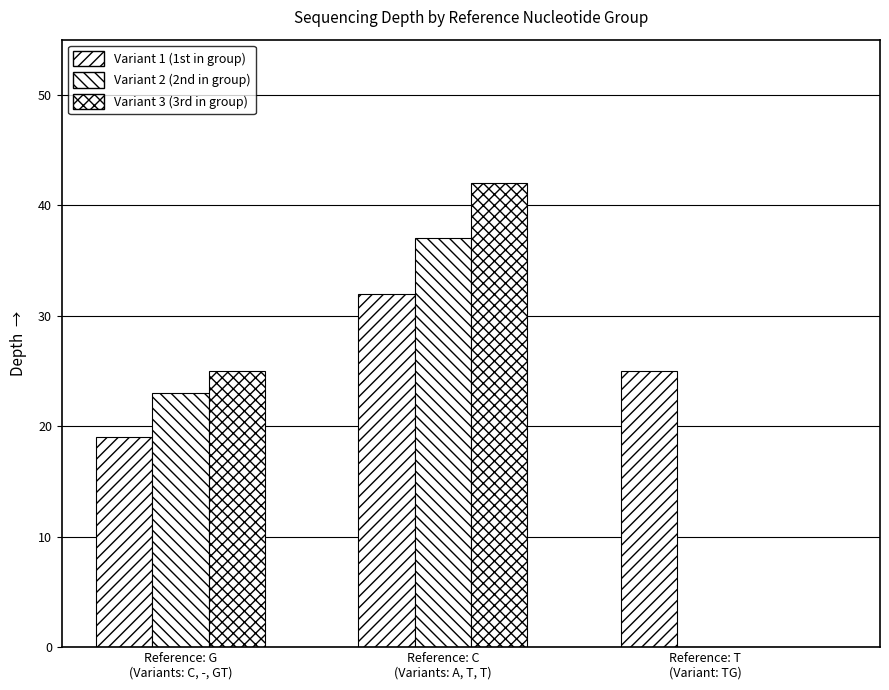

Count the number of categories in the chart.

3